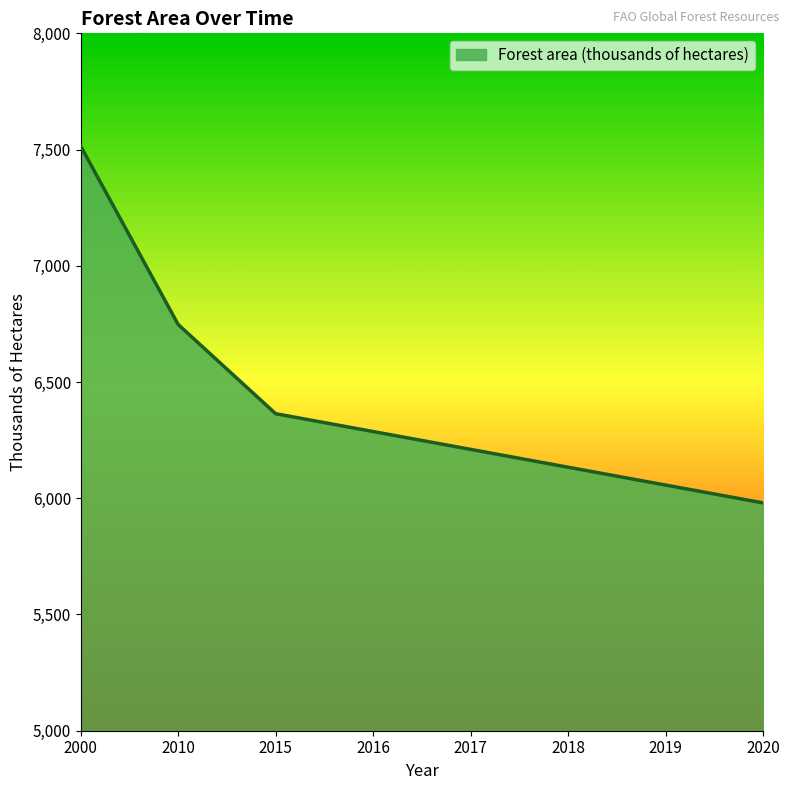

How many lines are shown in the chart?

1